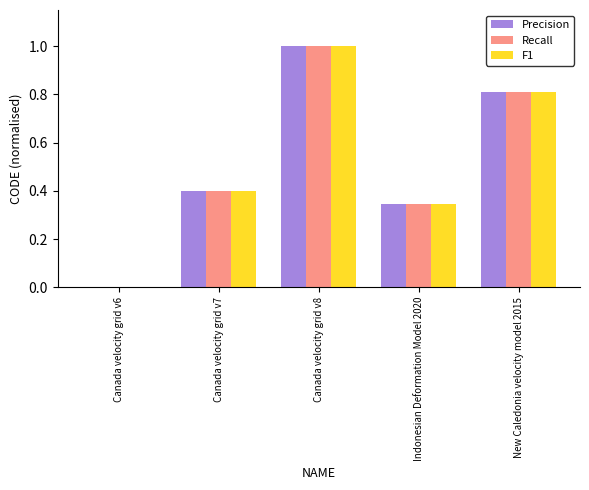

What is the sum of the Precision values at New Caledonia velocity model 2015 and Canada velocity grid v7?

1.2